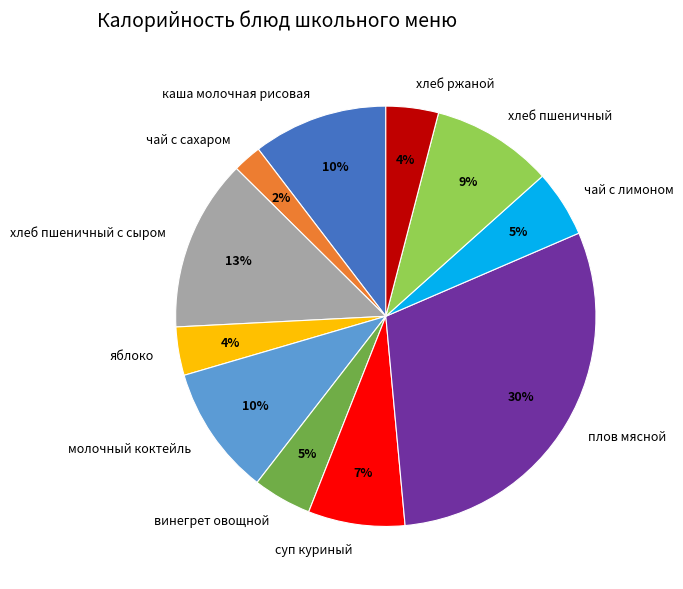

To the nearest percent, what is the combined percentage of чай с сахаром and винегрет овощной?

7%